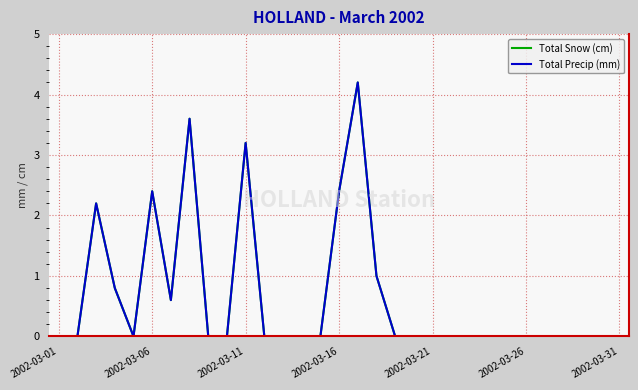

Does the chart have visible grid lines?

Yes